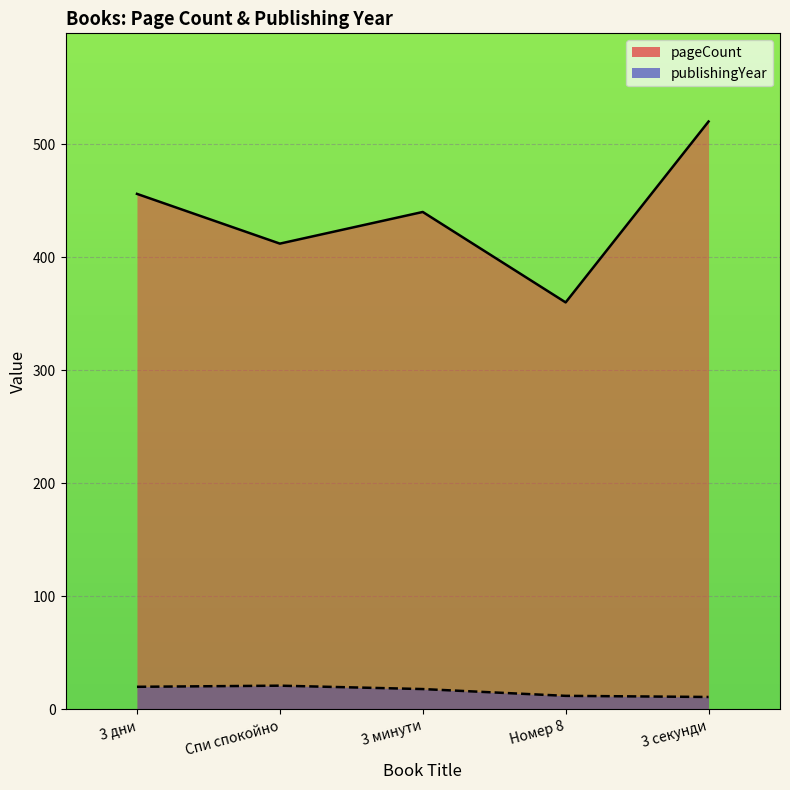

What is the average value of the pageCount series?

438